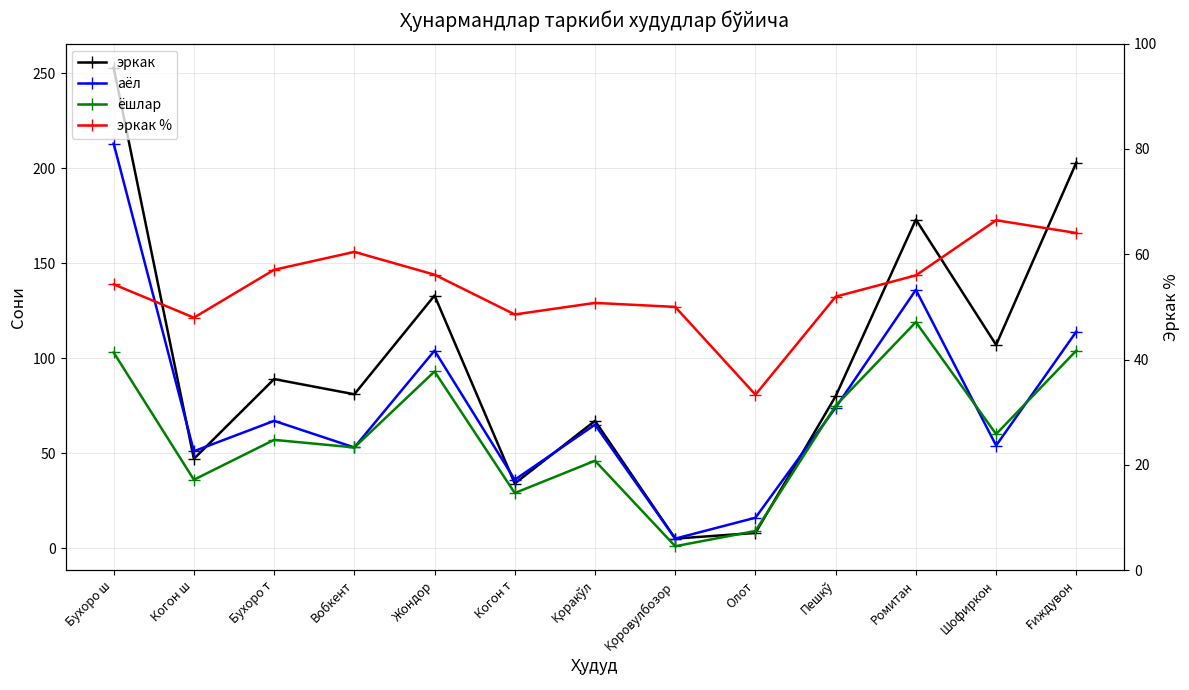

Between Когон т and Ғиждувон, which series saw the biggest shift?

эркак